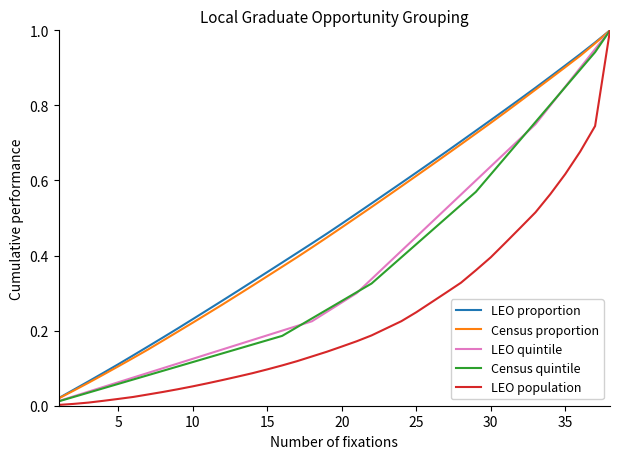

Which series has the widest spread of values?

LEO population